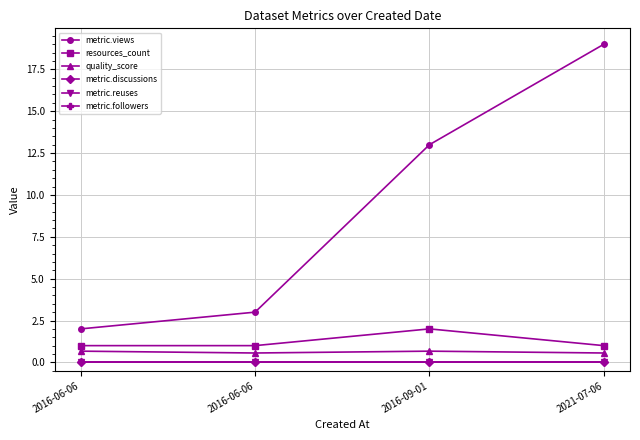

Reading left to right, what are all the values shown in this chart?

metric.views: 2.0	3.0	13.0	19.0
resources_count: 1.0	1.0	2.0	1.0
quality_score: 0.7	0.6	0.7	0.6
metric.discussions: 0.0	0.0	0.0	0.0
metric.reuses: 0.0	0.0	0.0	0.0
metric.followers: 0.0	0.0	0.0	0.0